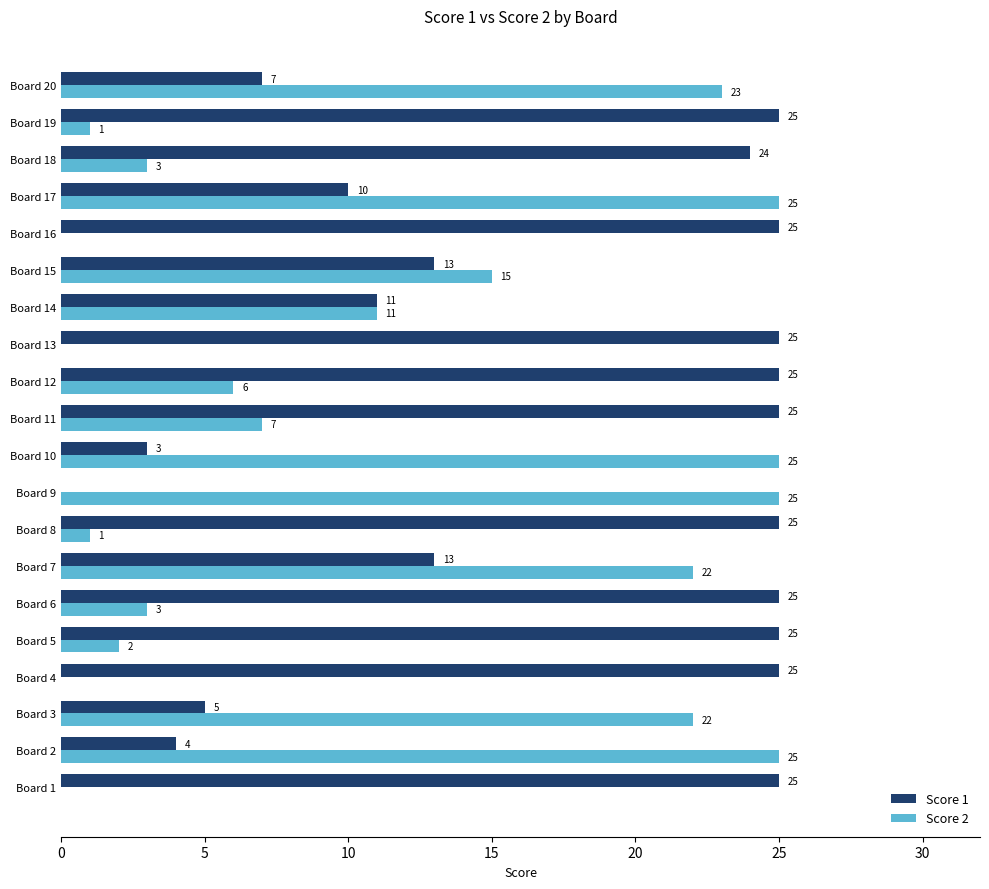

What is the sum of the Score 2 values at Board 19 and Board 7?

23